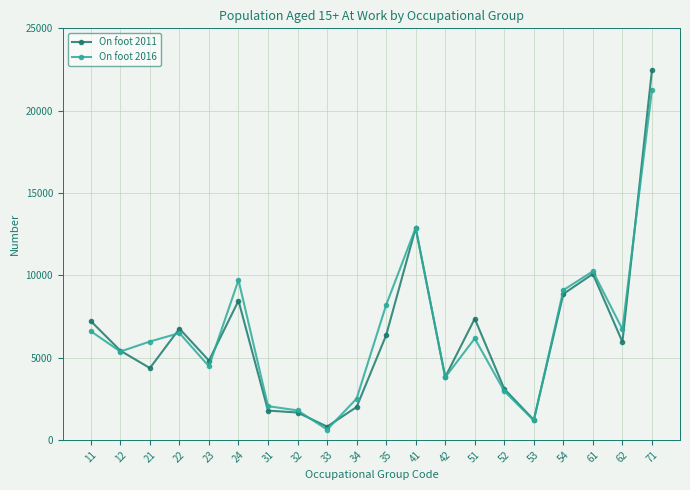

Which series has the widest spread of values?

On foot 2011